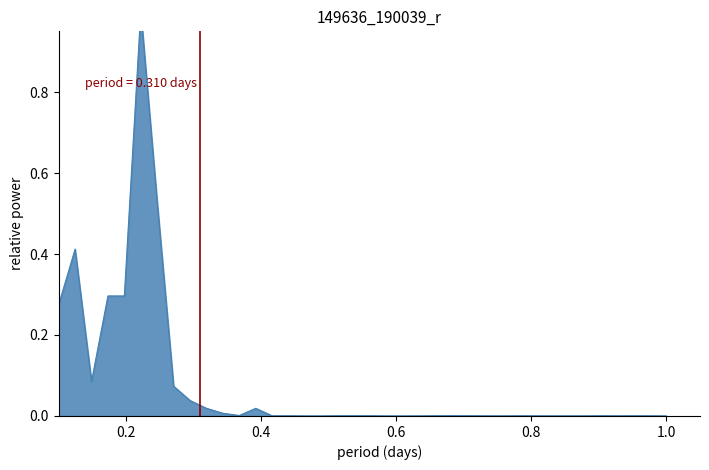

The chart shows a value of 0.0 at 2017-04-06. True or false?

False